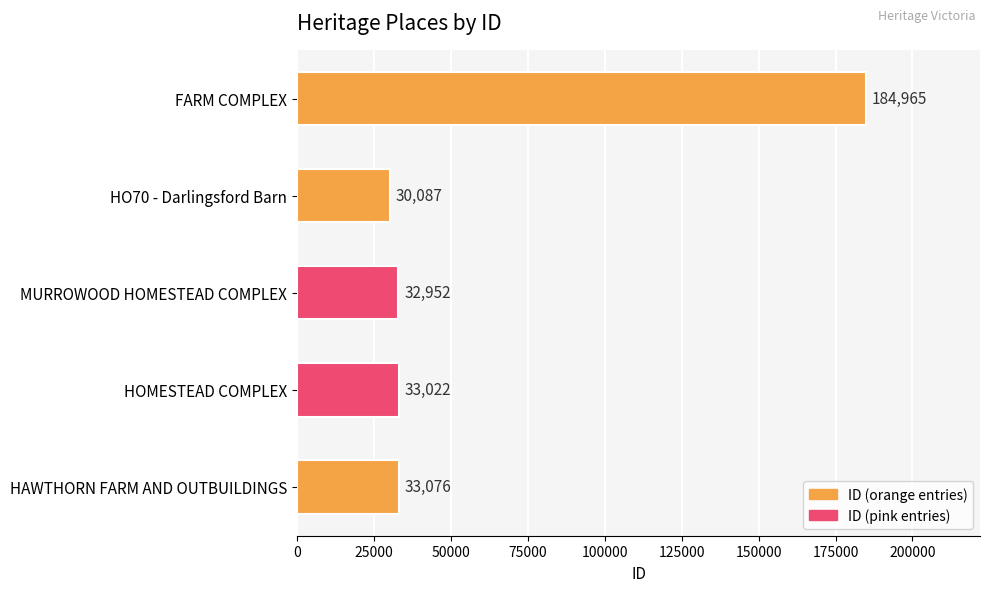

Rank the categories by value from lowest to highest.

HO70 - Darlingsford Barn, MURROWOOD HOMESTEAD COMPLEX, HOMESTEAD COMPLEX, HAWTHORN FARM AND OUTBUILDINGS, FARM COMPLEX